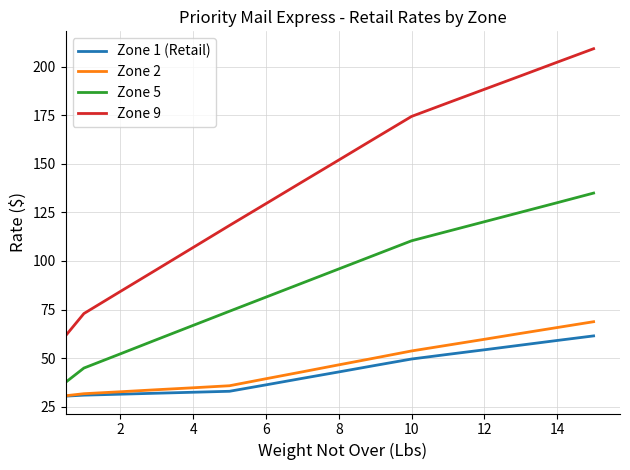

True or false: Zone 5 and Zone 9 intersect in this chart.

False